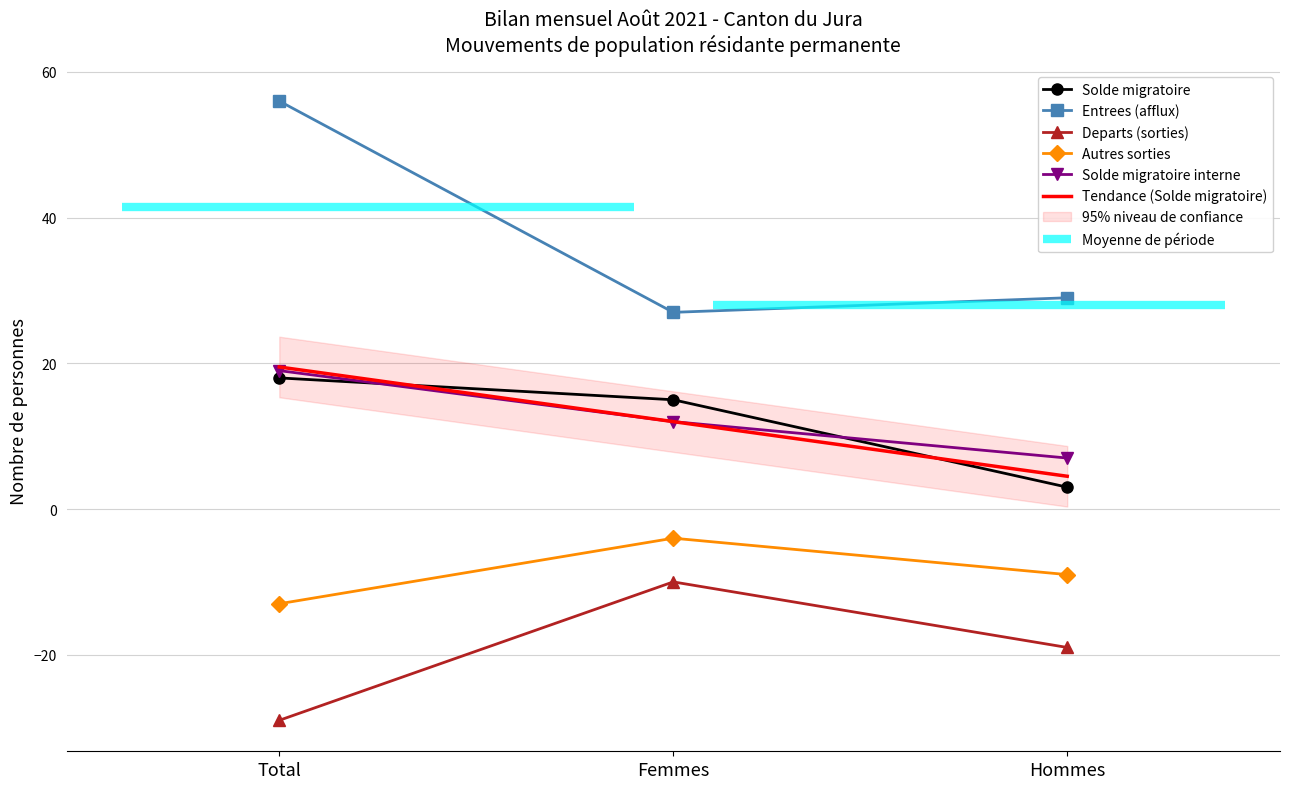

What is the sum of the Entrees (afflux) values at Total and Hommes?

85